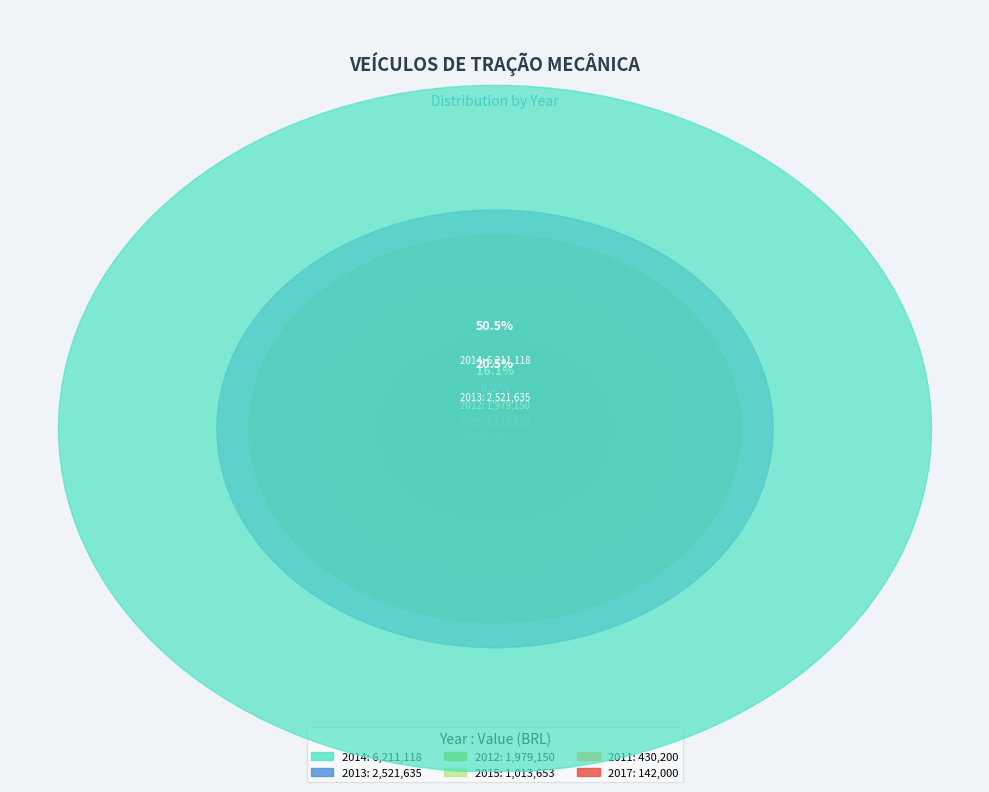

To the nearest percent, what portion does 2017 represent?

1%